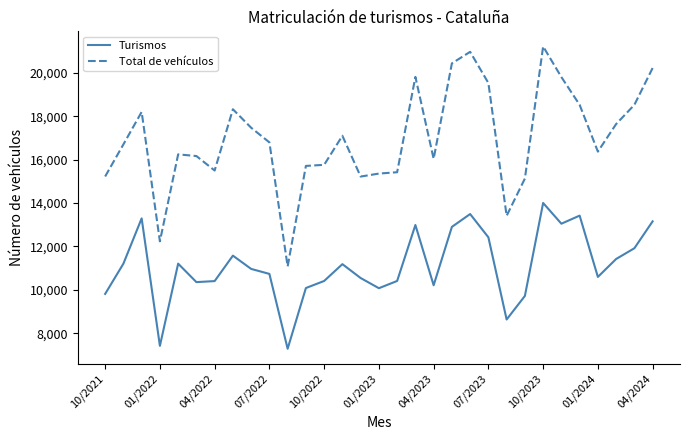

What is the smallest value displayed?

7289